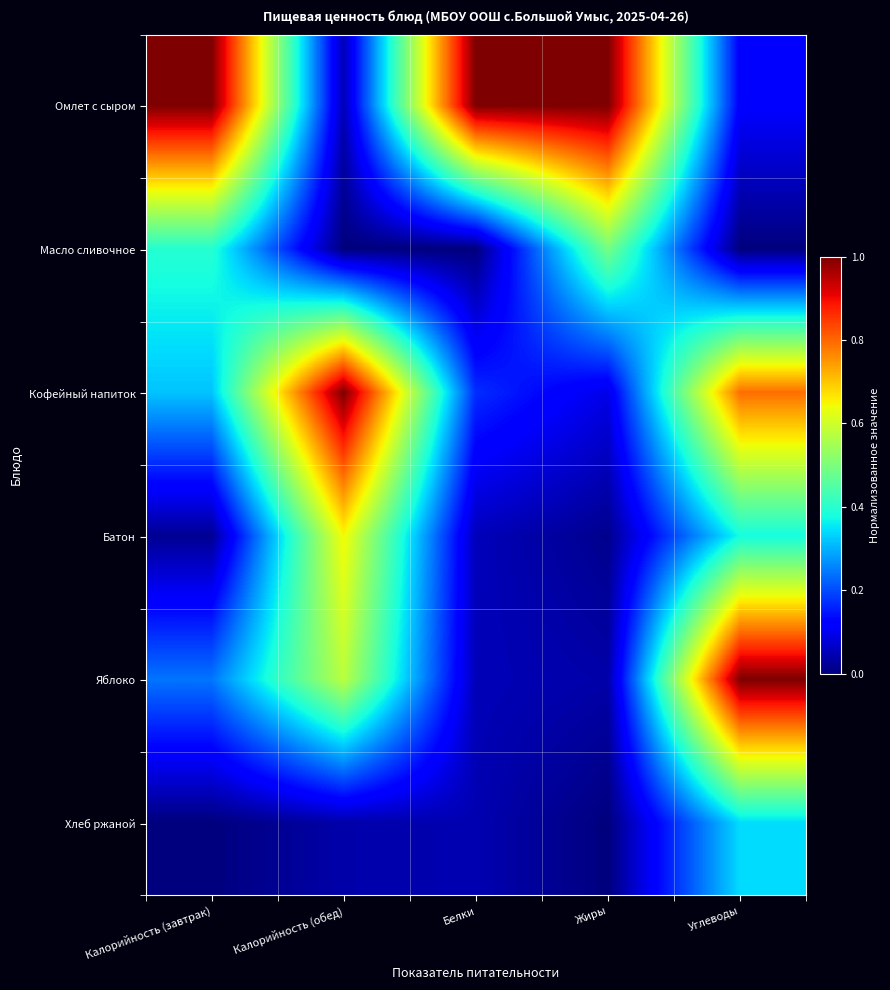

What is the total value across all series at Белки?

1.3